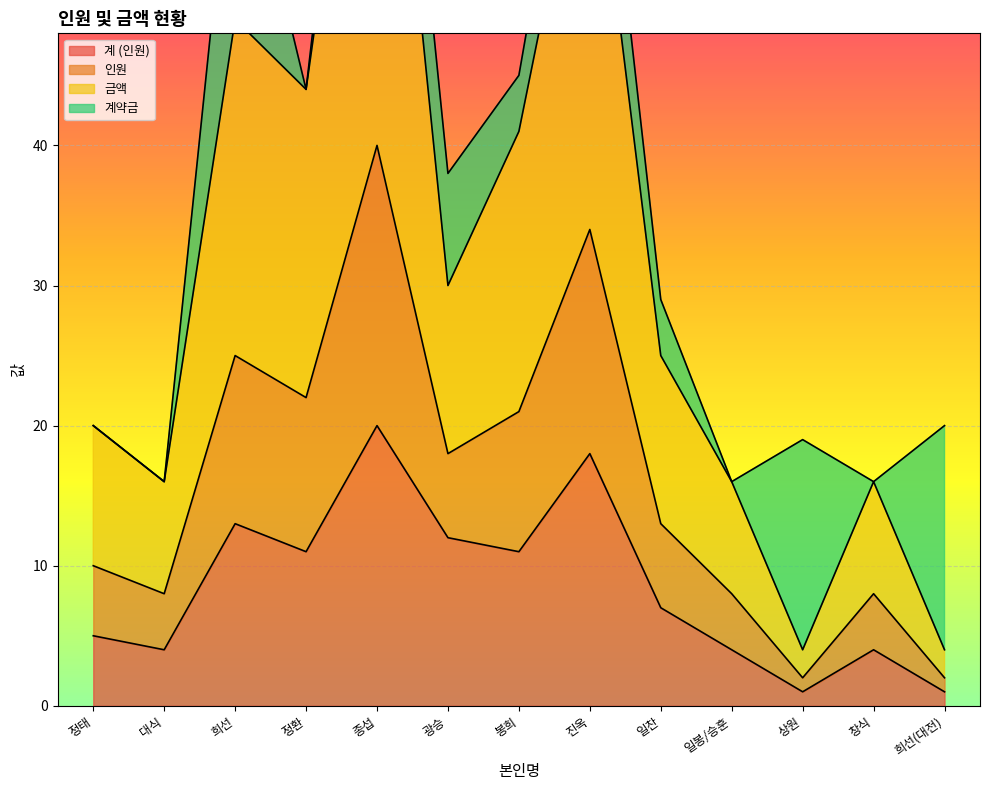

At which label is 금액 closest to 21?

봉희